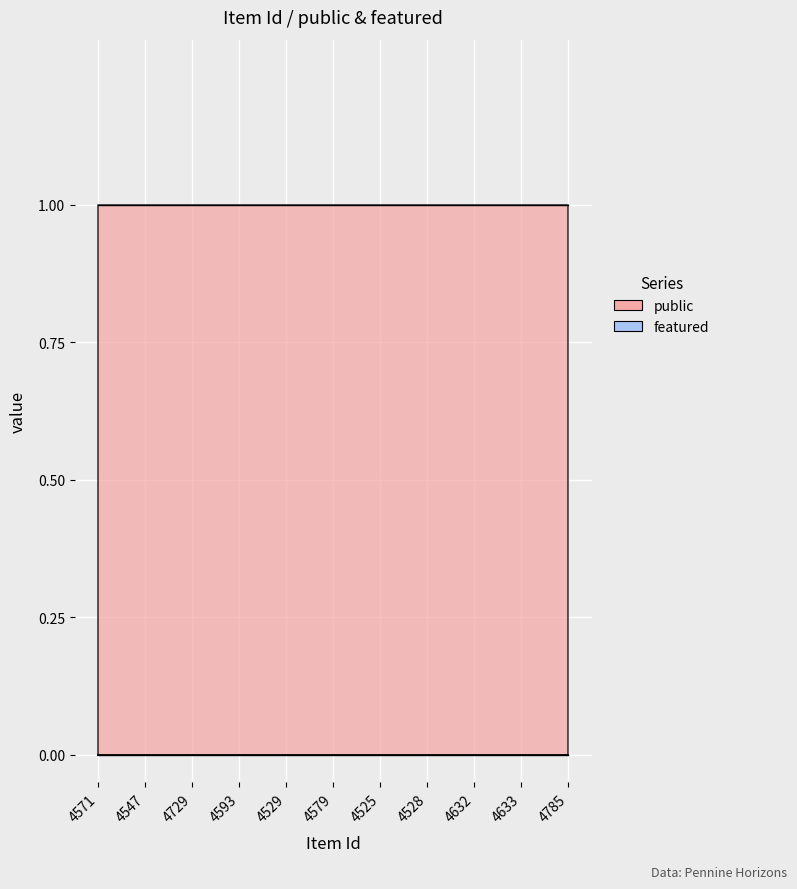

What is the label of the 8th point from the left?

4528